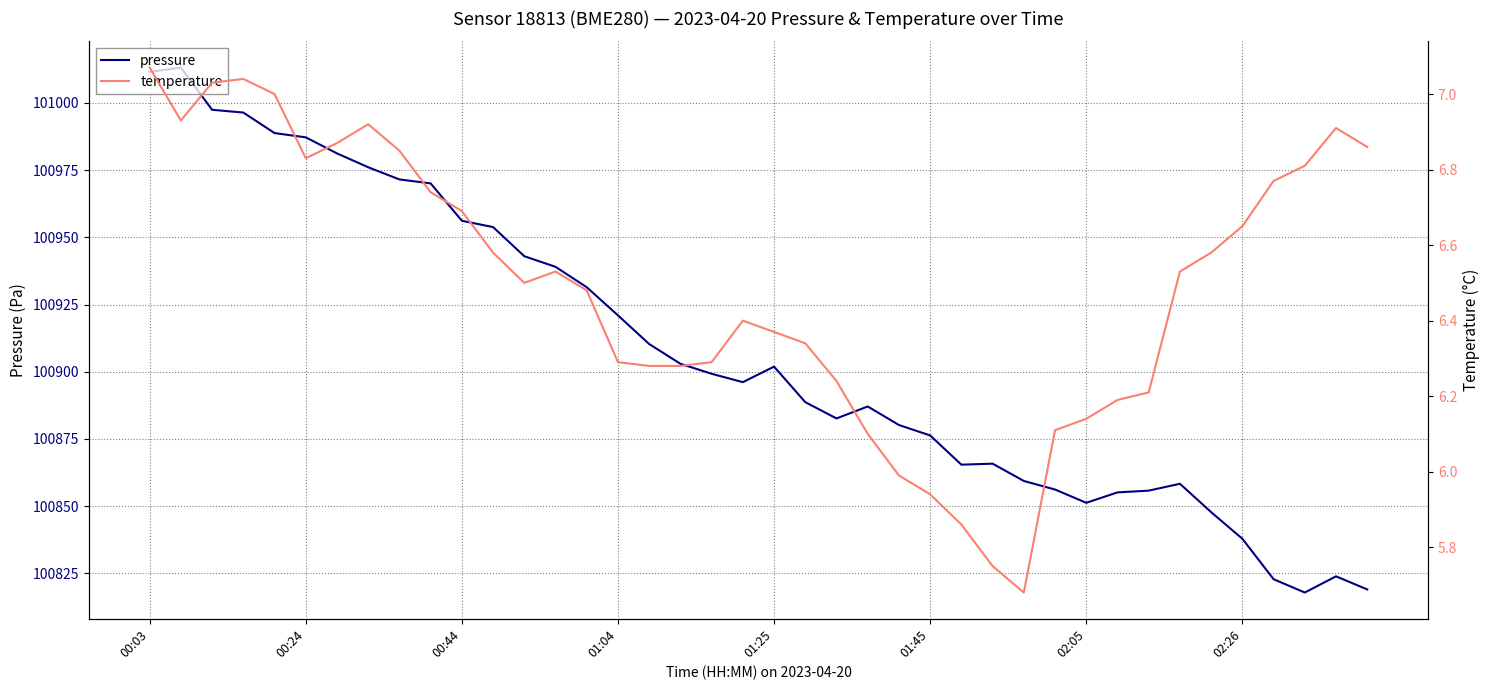

At which label does temperature first exceed 6?

00:03